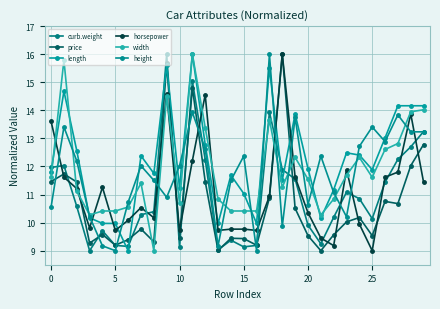

What are all the series names shown in the legend?

curb.weight, price, length, horsepower, width, height